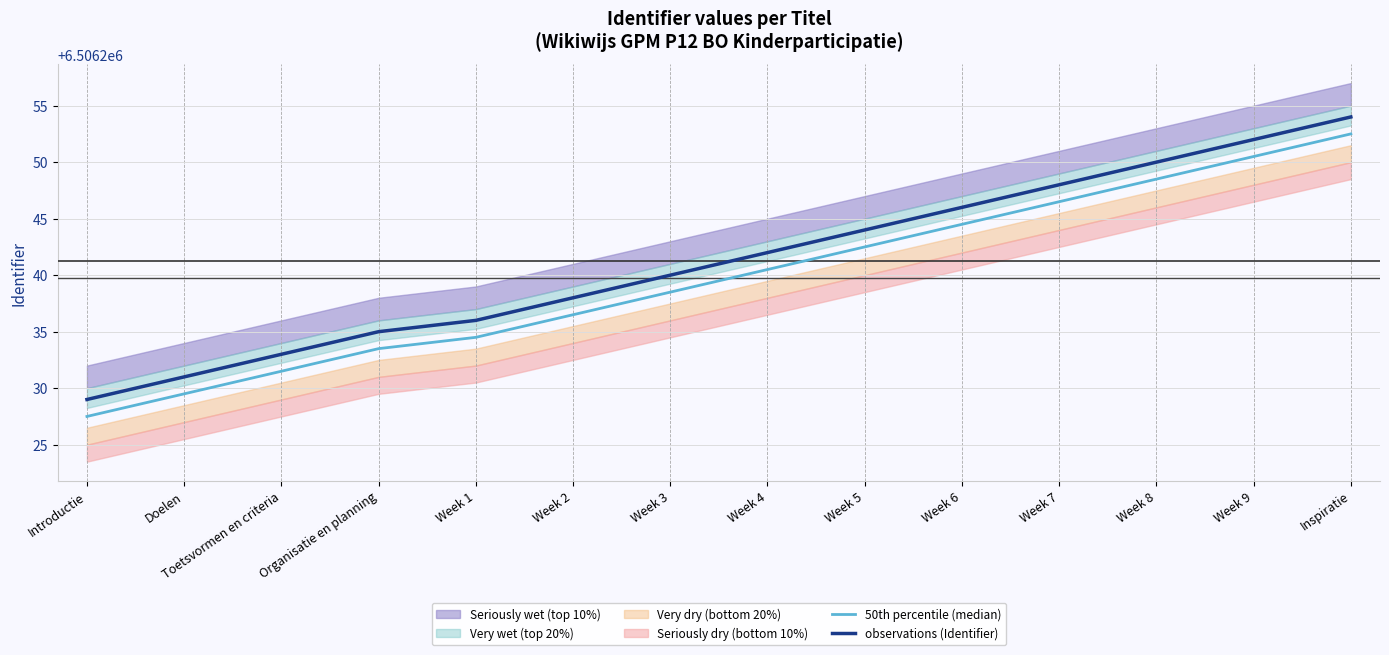

What is the approximate value of observations (Identifier) at Inspiratie?

6506254.0